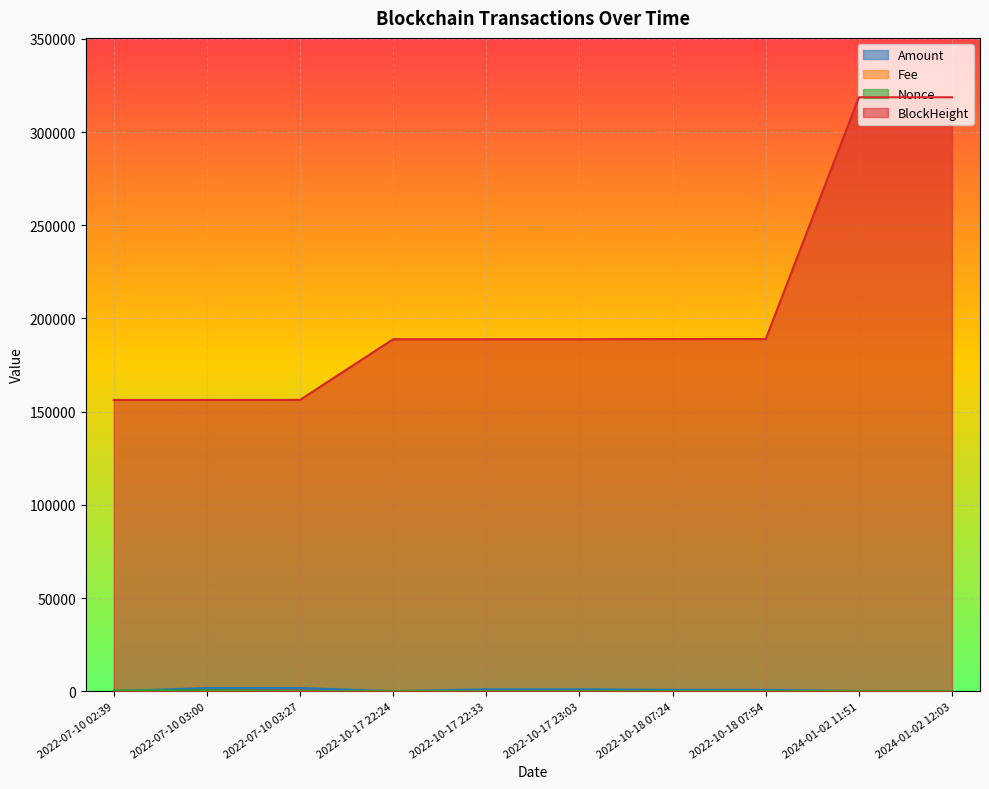

What is the difference between the second highest and minimum values in the Nonce series?

381.0